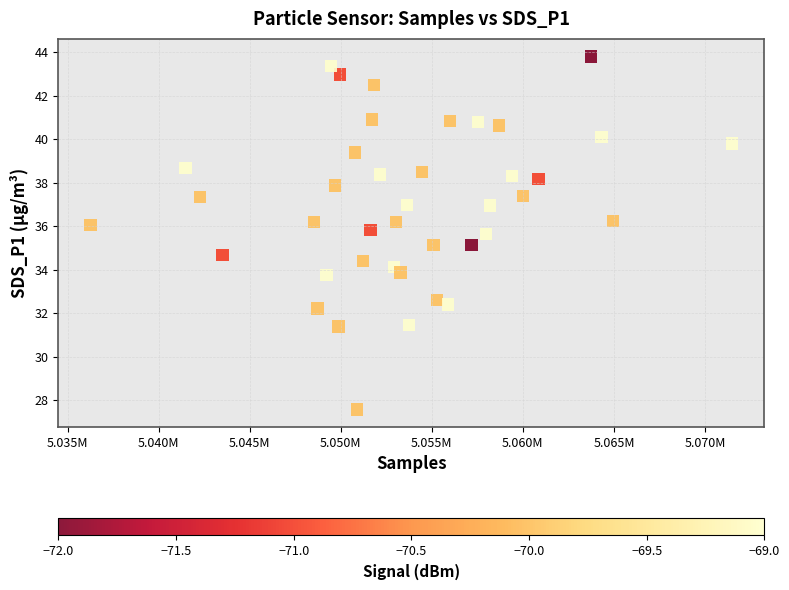

What is the range of X values (max minus min)?

35255.0